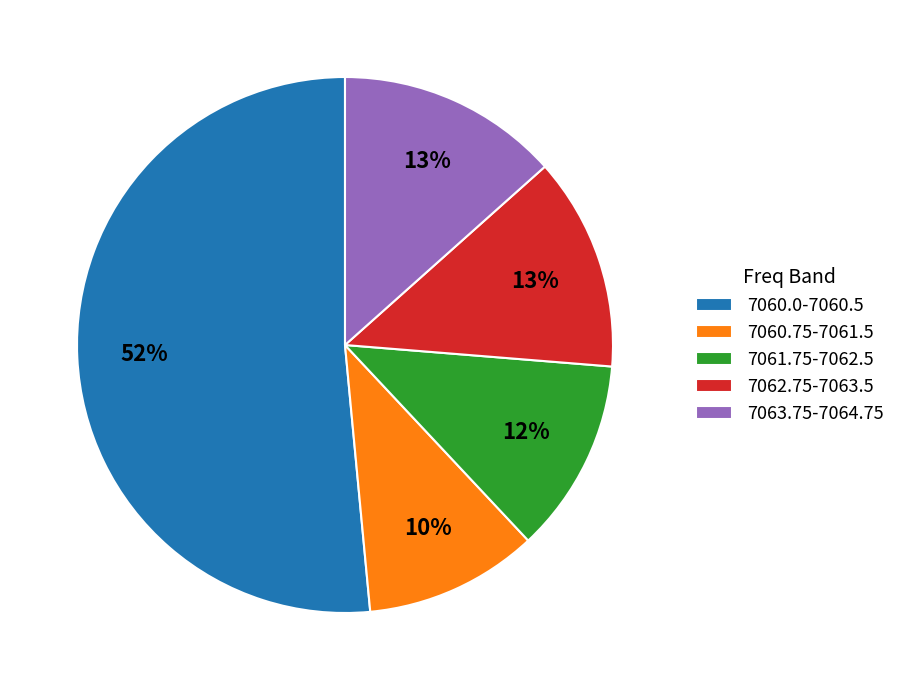

To the nearest percent, what is the average slice percentage?

20%